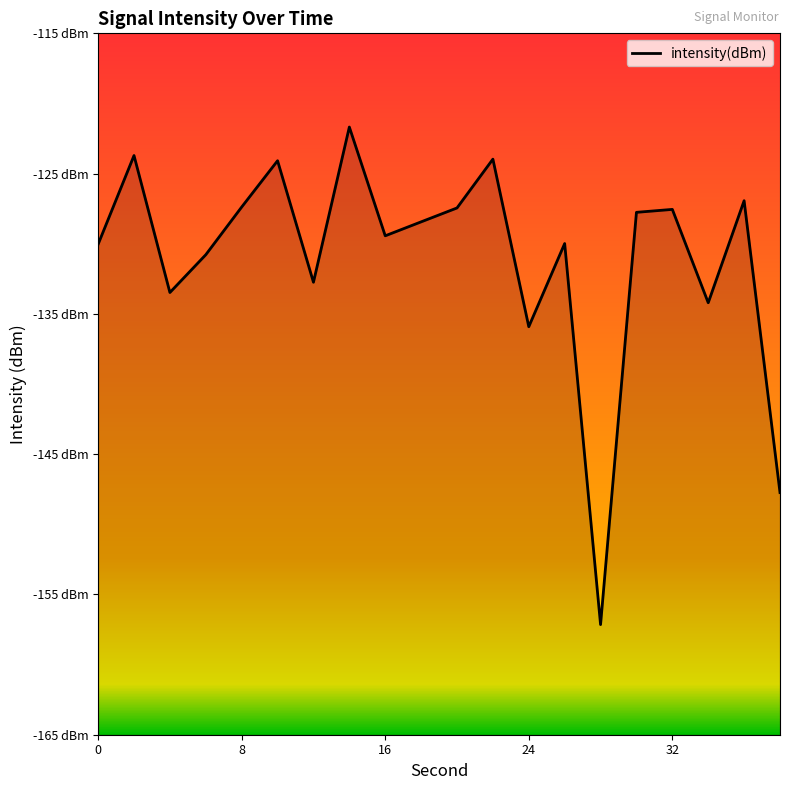

What is the change in value from 8 to 16?

-2.1